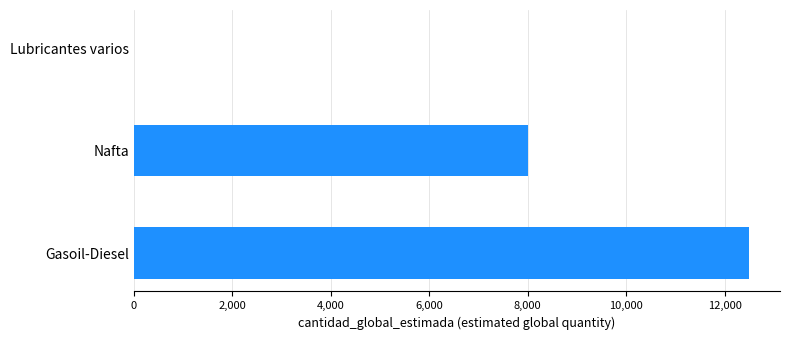

How many values are between 1 and 12500?

3